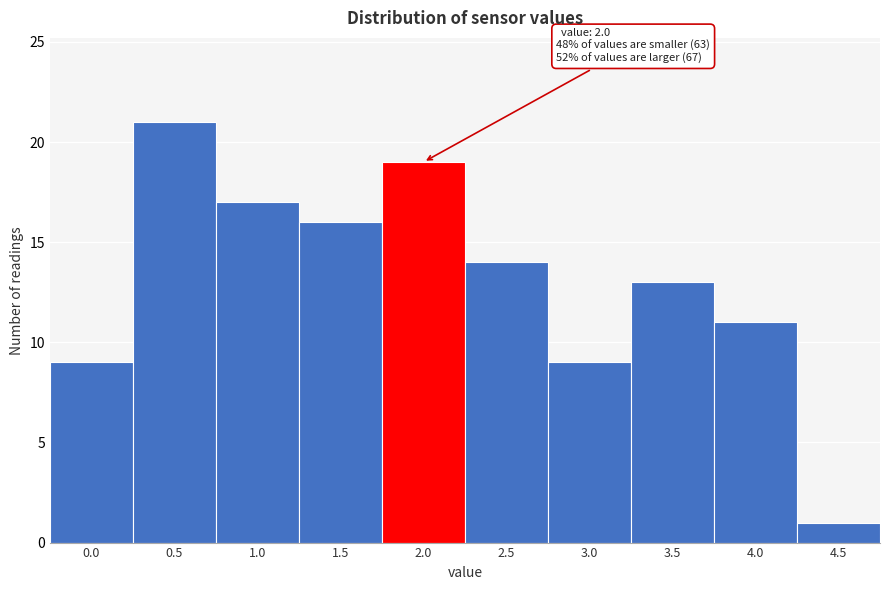

Reading right to left, list all the values displayed in this chart.

1	11	13	9	14	19	16	17	21	9